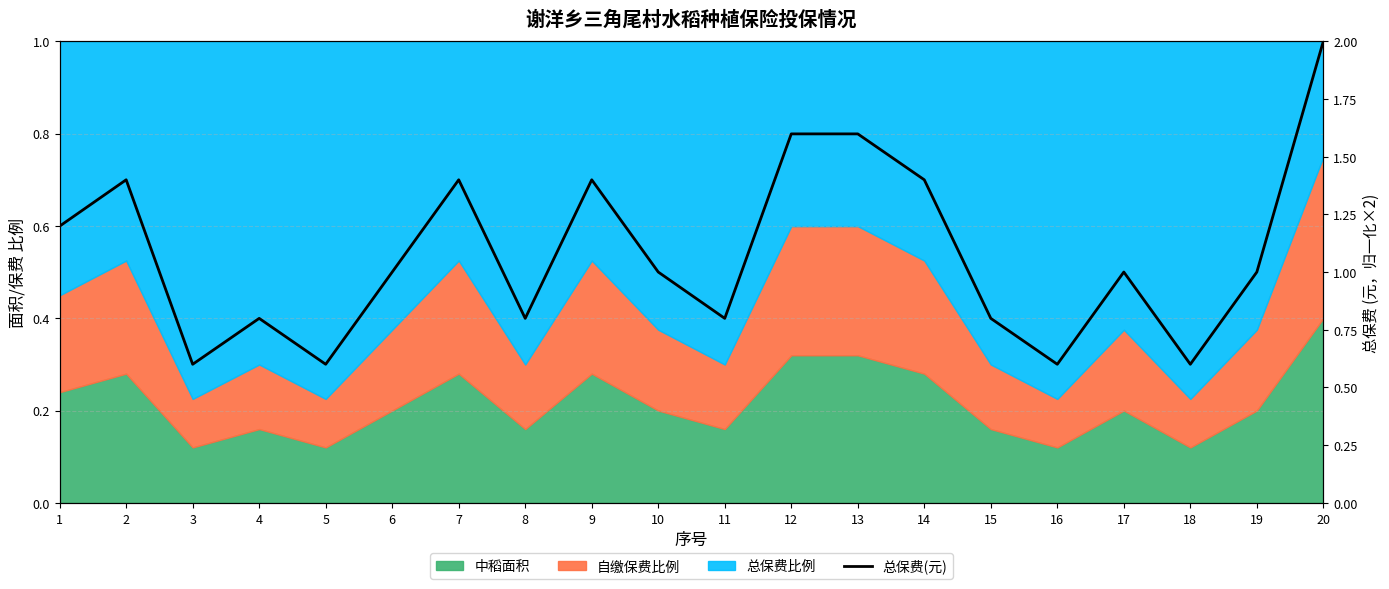

Reading left to right, list all the values displayed in this chart.

1=1.2	2=1.4	3=0.6	4=0.8	5=0.6	6=1.0	7=1.4	8=0.8	9=1.4	10=1.0	11=0.8	12=1.6	13=1.6	14=1.4	15=0.8	16=0.6	17=1.0	18=0.6	19=1.0	20=2.0